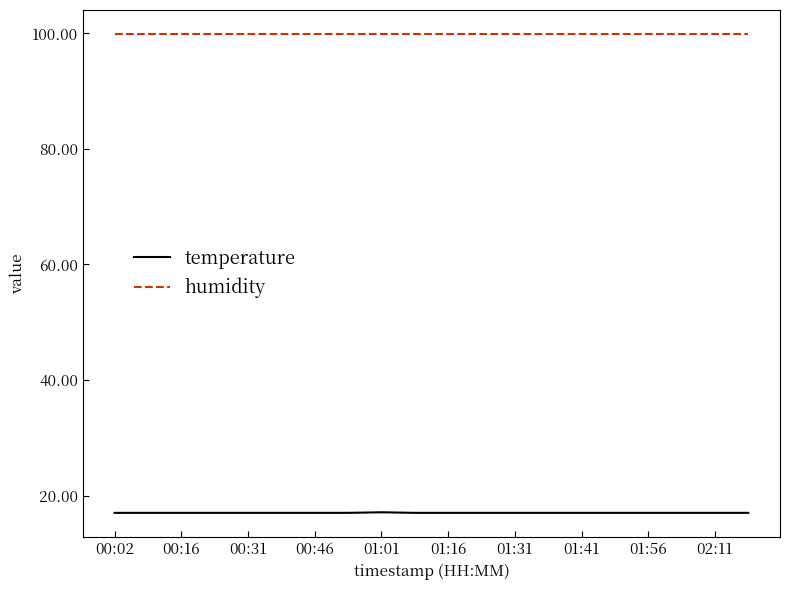

What is the maximum value shown in the chart?

99.9